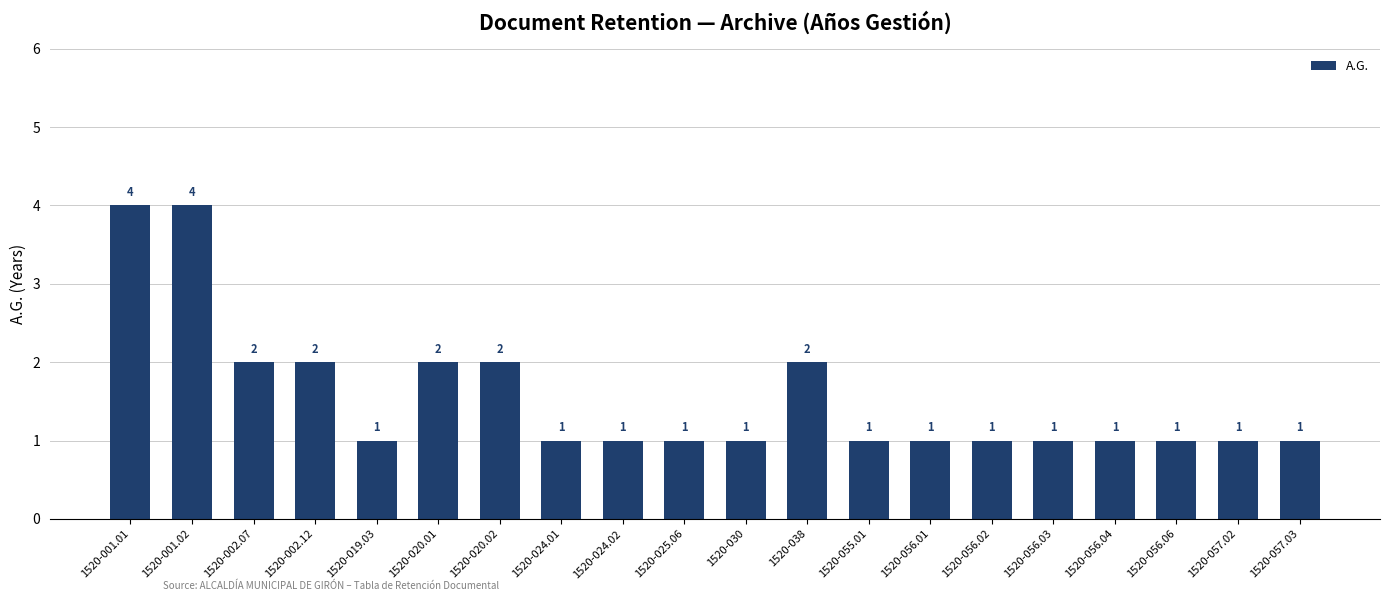

Reading left to right, transcribe all the data shown in this chart.

4	4	2	2	1	2	2	1	1	1	1	2	1	1	1	1	1	1	1	1